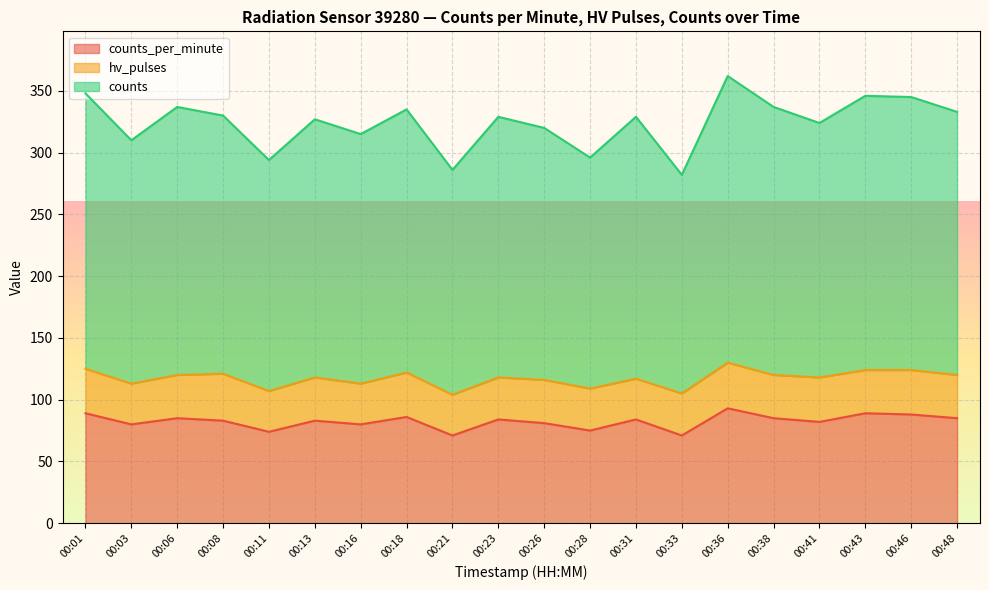

What value does the counts series have at 00:01, to the nearest 5?

350